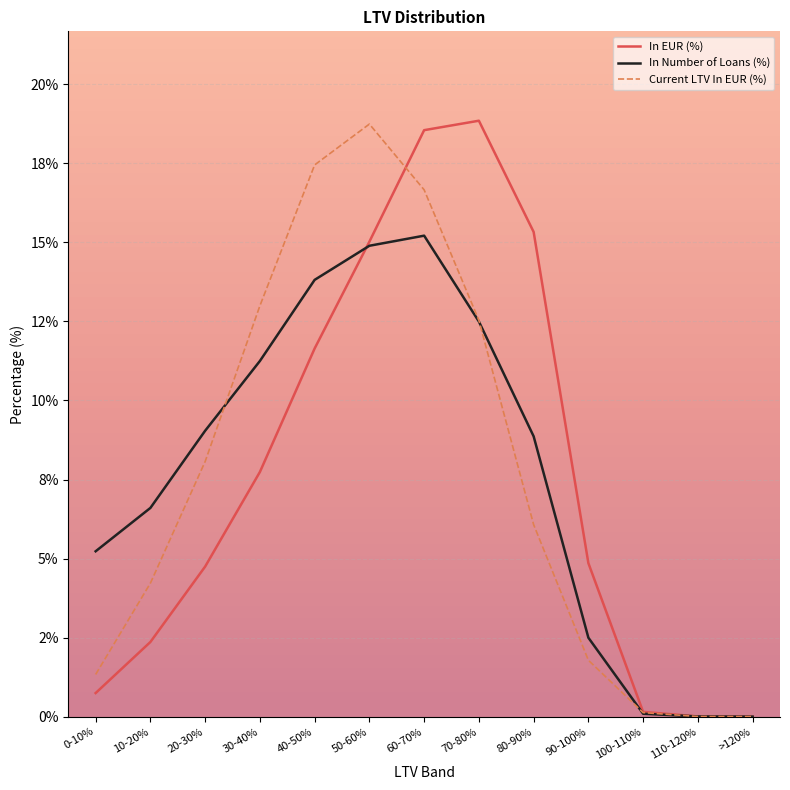

At which label is In Number of Loans (%) closest to 0?

>120%